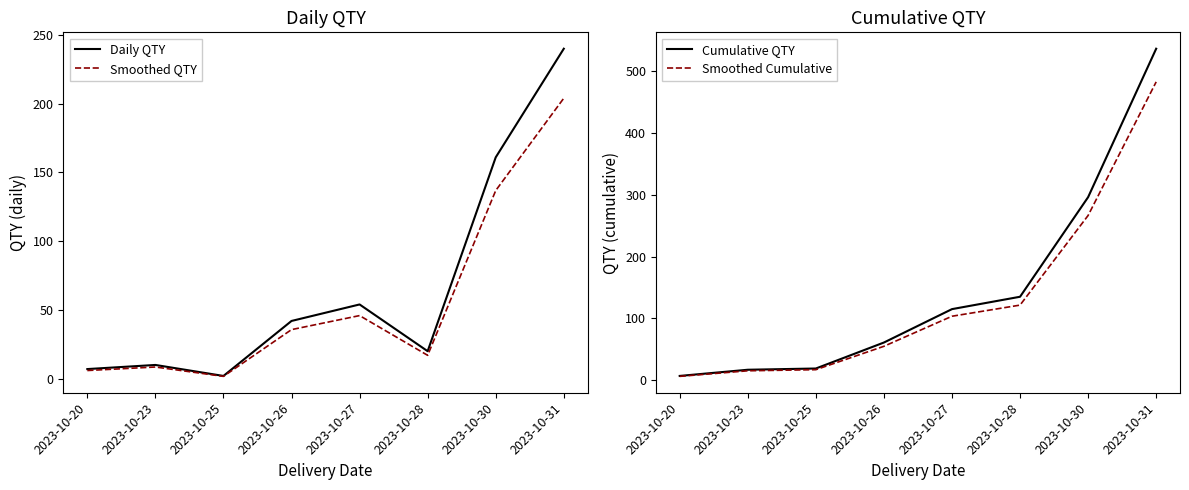

What is the difference between the second highest and minimum values in the Smoothed Cumulative series?

260.1